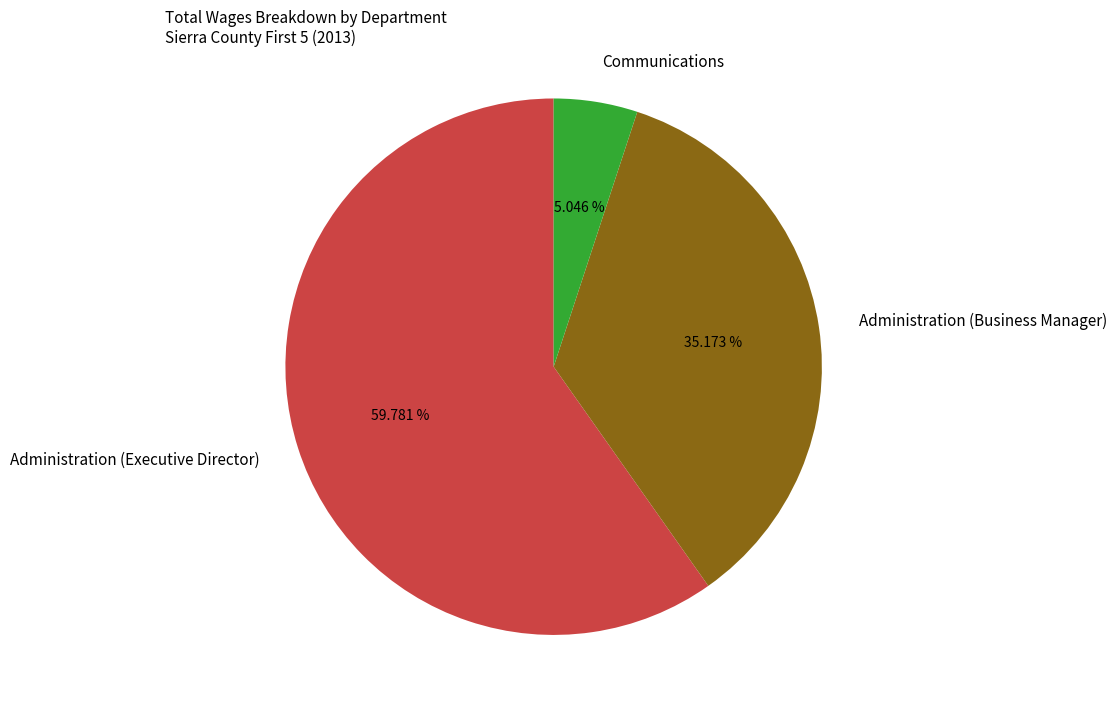

Which category has the biggest portion of the pie?

Administration (Executive Director)